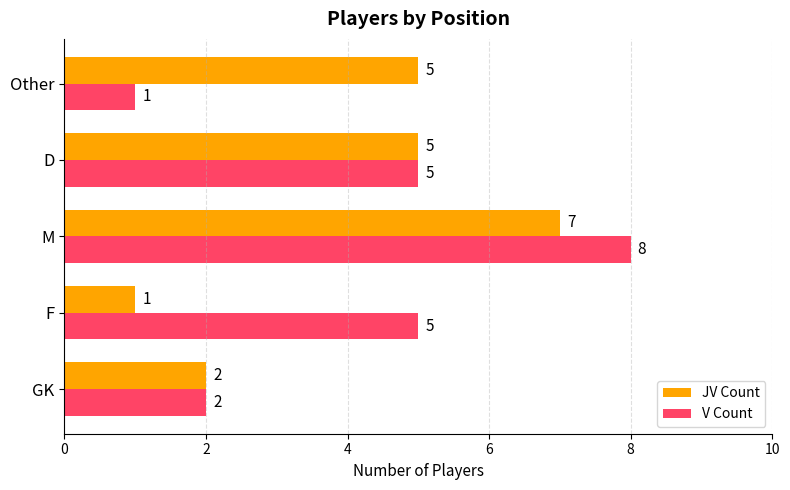

What is the difference between the maximum and minimum values in the JV Count series?

6